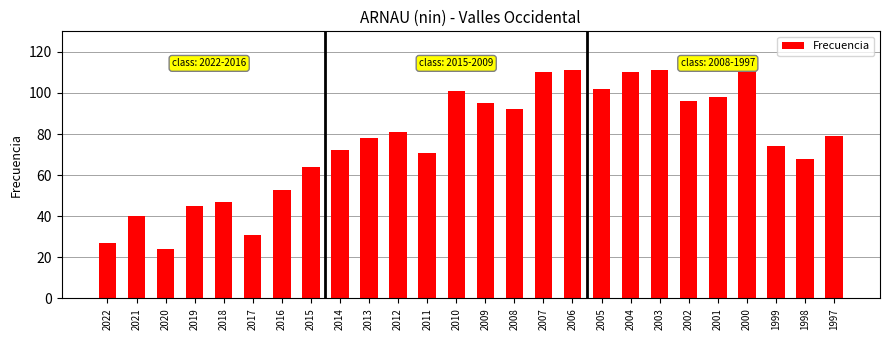

At which category does the chart reach its peak across all series?

2000